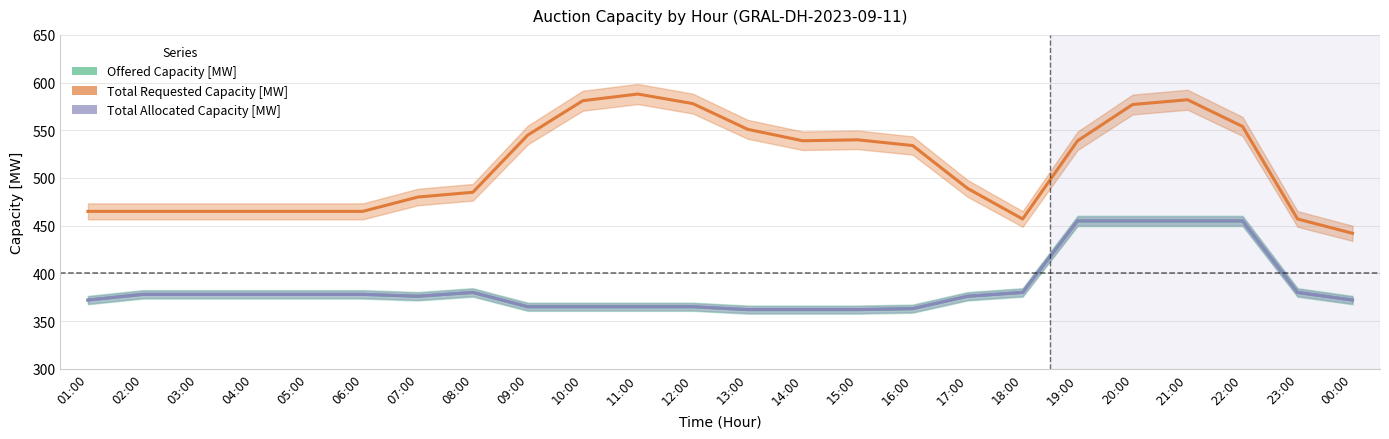

What is the difference between the Total Allocated Capacity [MW] values at 02:00 and 13:00?

16